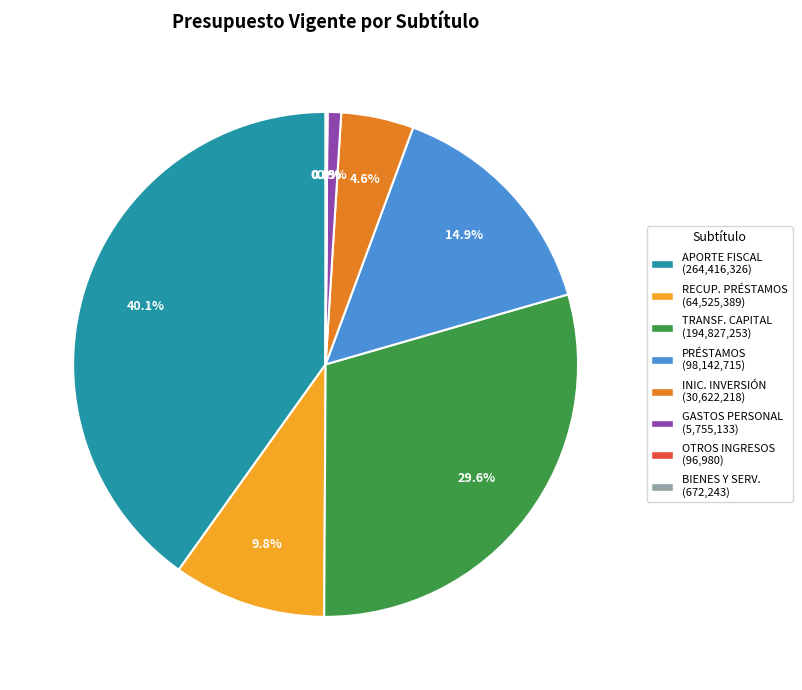

Is the sum of INIC. INVERSIÓN (30,622,218) and APORTE FISCAL (264,416,326) greater than half?

No